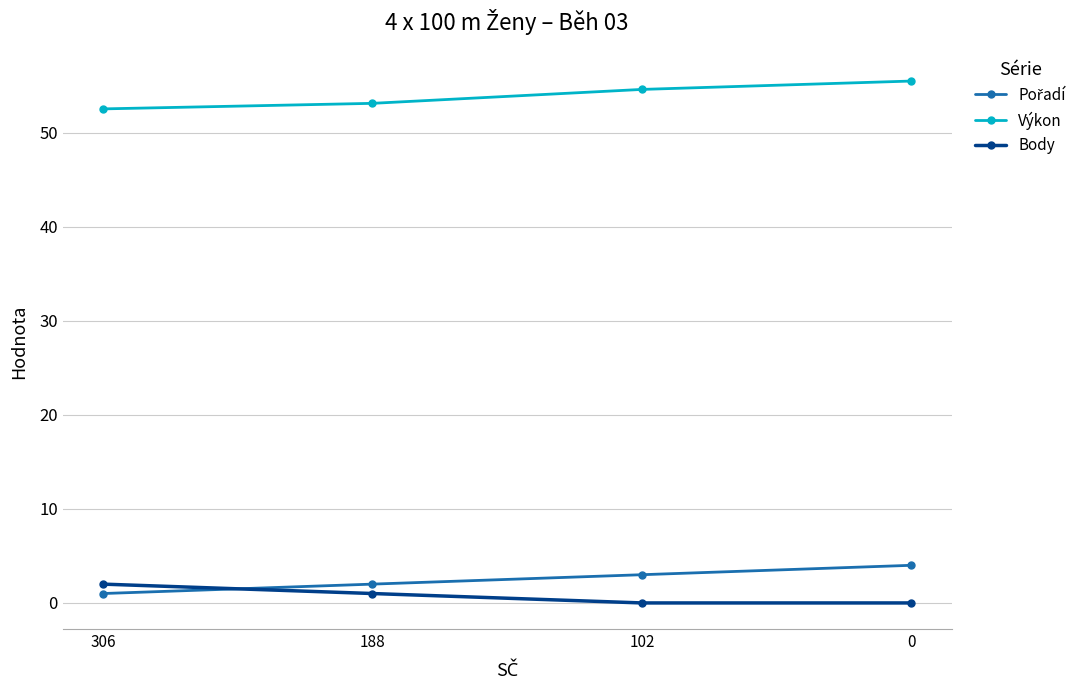

True or false: Výkon and Body intersect in this chart.

False